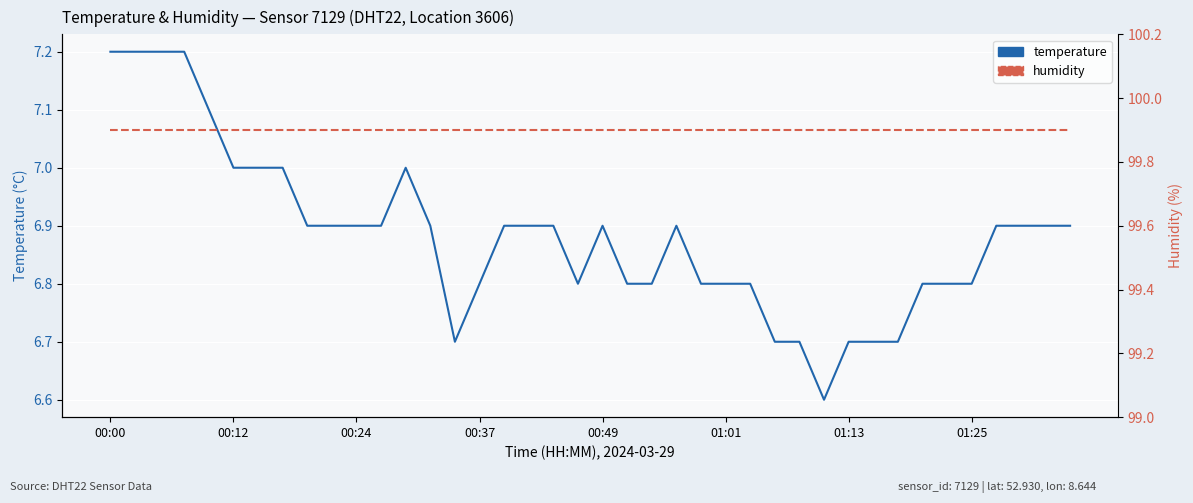

Rank the series at 24 from highest to lowest value.

humidity, temperature